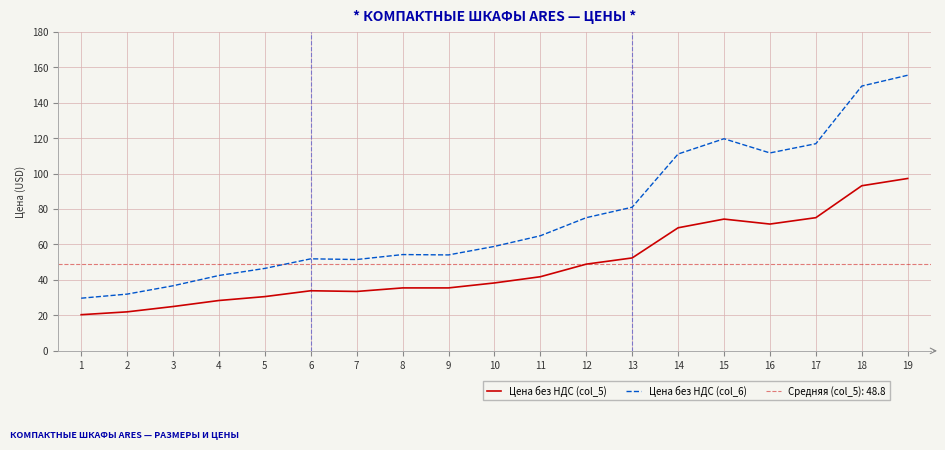

What is the value of the Цена без НДС (col_6) point at the 10th from the left?

58.9